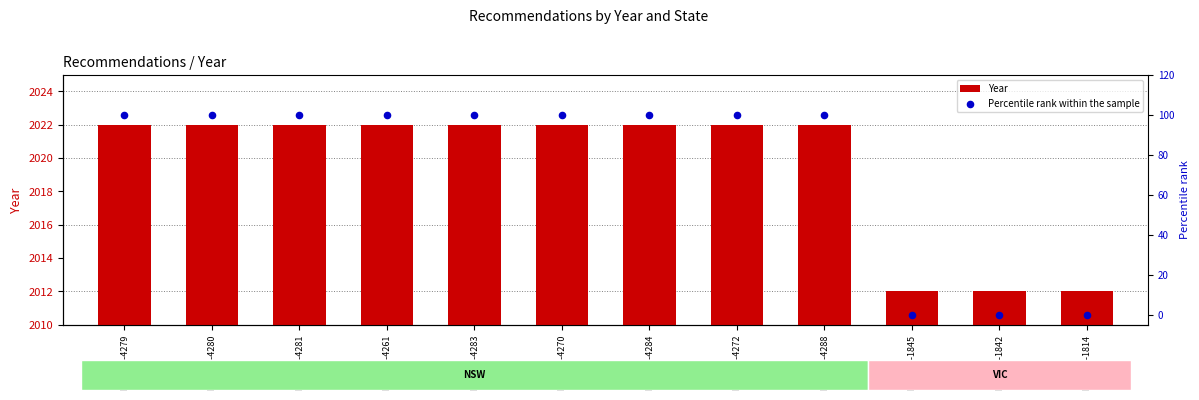

At how many categories does at least one series exceed 693?

12